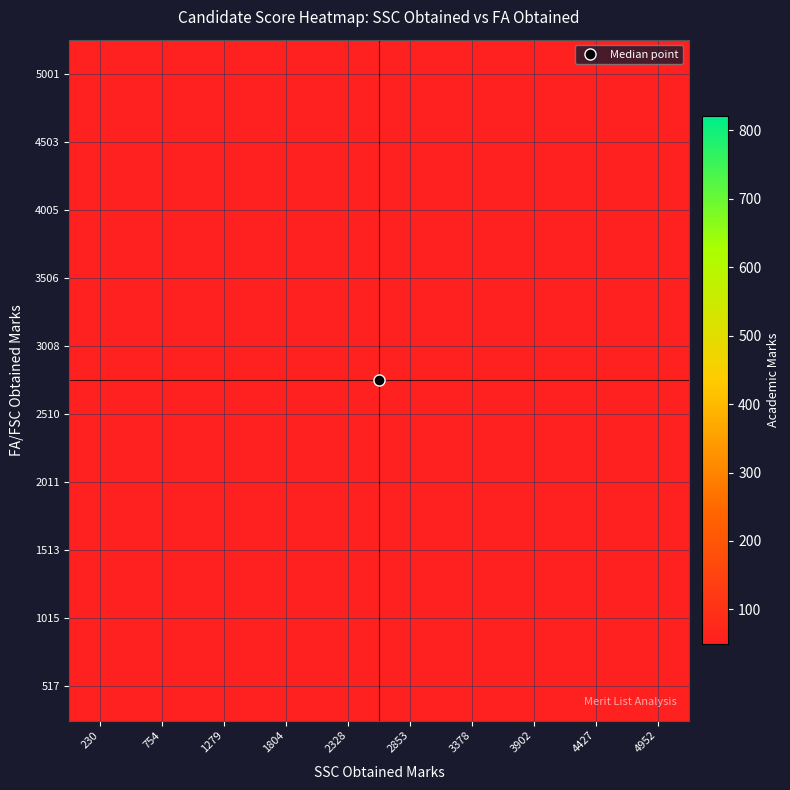

Reading left to right, what are all the values shown in this chart?

517: 230=41.1	754=35.3	1279=28.5	1804=22.1	2328=14.4	2853=6.9	3378=2.2	3902=0.5	4427=0.1	4952=0.0
1015: 230=27.6	754=23.8	1279=19.2	1804=14.9	2328=9.7	2853=4.6	3378=1.5	3902=0.3	4427=0.0	4952=0.0
1513: 230=12.5	754=10.7	1279=8.7	1804=6.7	2328=4.4	2853=2.1	3378=0.7	3902=0.1	4427=0.0	4952=0.0
2011: 230=3.7	754=3.2	1279=2.6	1804=2.0	2328=1.3	2853=0.6	3378=0.2	3902=0.0	4427=0.0	4952=0.0
2510: 230=0.7	754=0.6	1279=0.5	1804=0.4	2328=0.3	2853=0.1	3378=0.0	3902=0.0	4427=0.0	4952=0.0
3008: 230=0.1	754=0.1	1279=0.1	1804=0.1	2328=0.0	2853=0.0	3378=0.0	3902=0.0	4427=0.0	4952=0.0
3506: 230=0.0	754=0.0	1279=0.0	1804=0.0	2328=0.0	2853=0.0	3378=0.0	3902=0.0	4427=0.0	4952=0.0
4005: 230=0.0	754=0.0	1279=0.0	1804=0.0	2328=0.0	2853=0.0	3378=0.0	3902=0.0	4427=0.0	4952=0.0
4503: 230=0.0	754=0.0	1279=0.0	1804=0.0	2328=0.0	2853=0.0	3378=0.0	3902=0.0	4427=0.0	4952=0.0
5001: 230=0.0	754=0.0	1279=0.0	1804=0.0	2328=0.0	2853=0.0	3378=0.0	3902=0.0	4427=0.0	4952=0.0